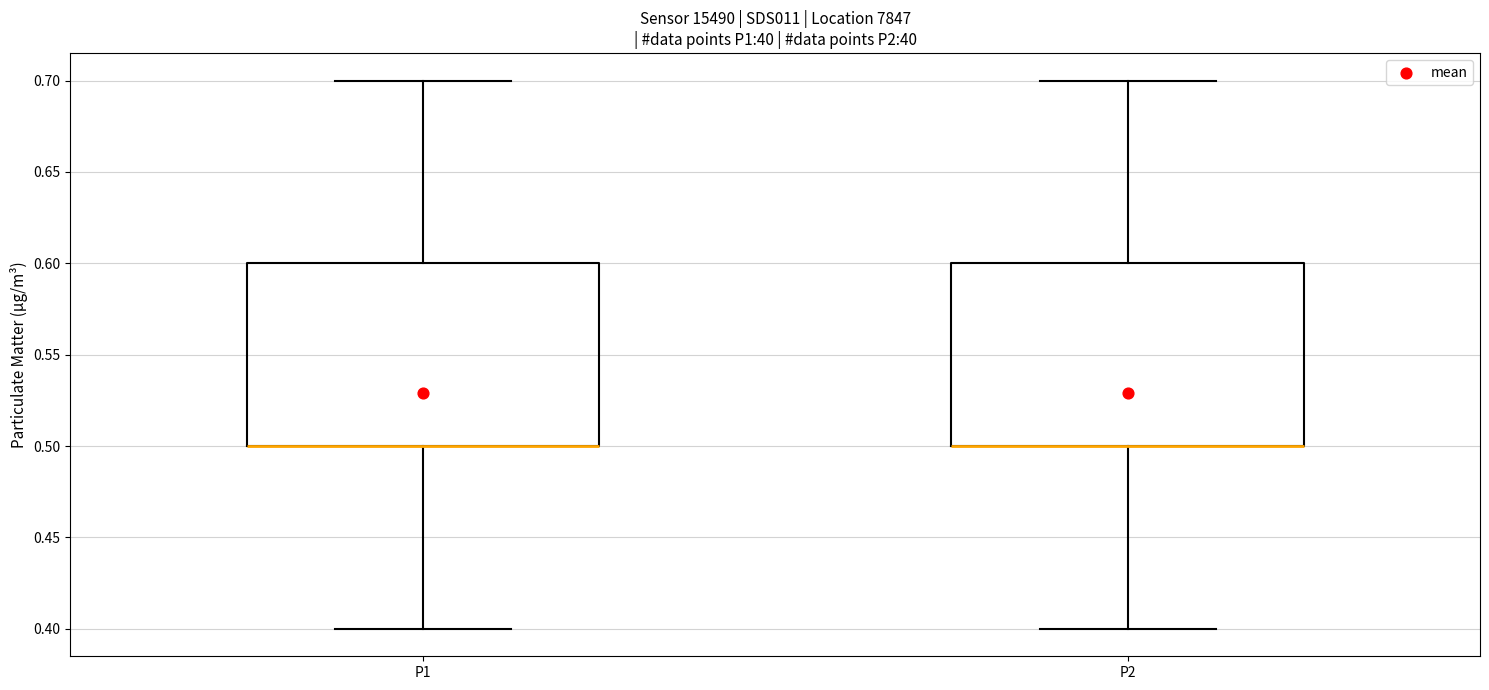

Reading left to right, read every box against the y-axis: the position of its median line, the range the box covers, and the ends of its whiskers. The values are not printed on the chart, so give them approximately, as read against the axis.

P1: median 0.5 (drawn on the box's lower edge), box 0.5 to 0.6, whiskers 0.4 to 0.7
P2: median 0.5 (drawn on the box's lower edge), box 0.5 to 0.6, whiskers 0.4 to 0.7